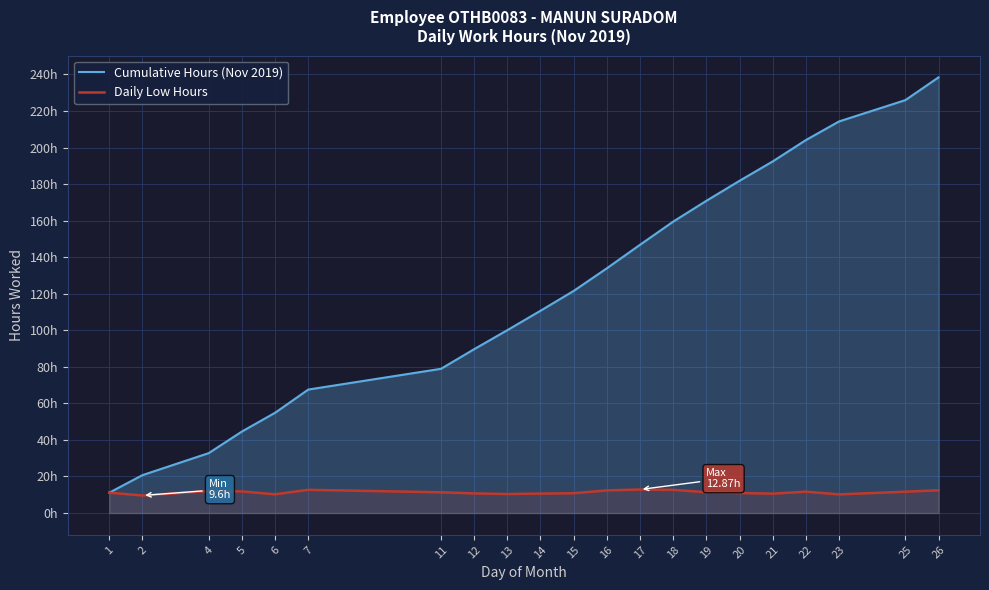

Reading left to right, extract all data points from this chart.

Cumulative Hours (Nov 2019): 1=11.1	2=20.7	4=32.8	5=44.6	6=54.9	7=67.6	11=78.9	12=89.6	13=100.0	14=110.7	15=121.5	16=133.9	17=146.8	18=159.5	19=170.8	20=181.8	21=192.4	22=204.1	23=214.3	25=225.9	26=238.4
Daily Low Hours: 1=11.1	2=9.6	4=12.1	5=11.8	6=10.3	7=12.7	11=11.3	12=10.7	13=10.4	14=10.6	15=10.8	16=12.4	17=12.9	18=12.7	19=11.4	20=10.9	21=10.6	22=11.7	23=10.2	25=11.7	26=12.5